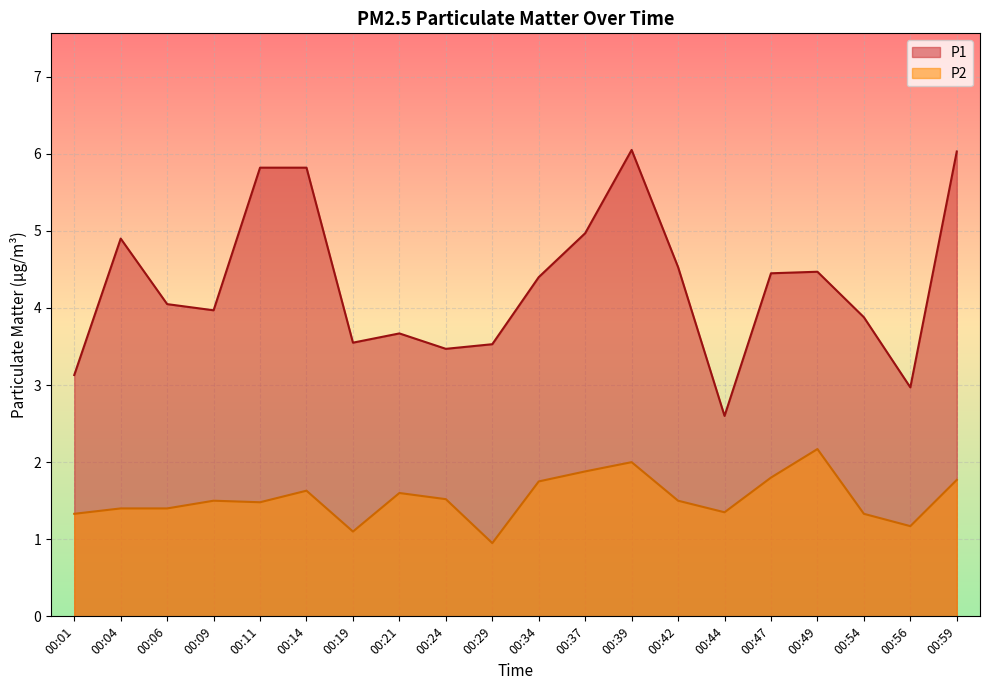

What is the sum of the P2 values at 00:04 and 00:06?

2.8